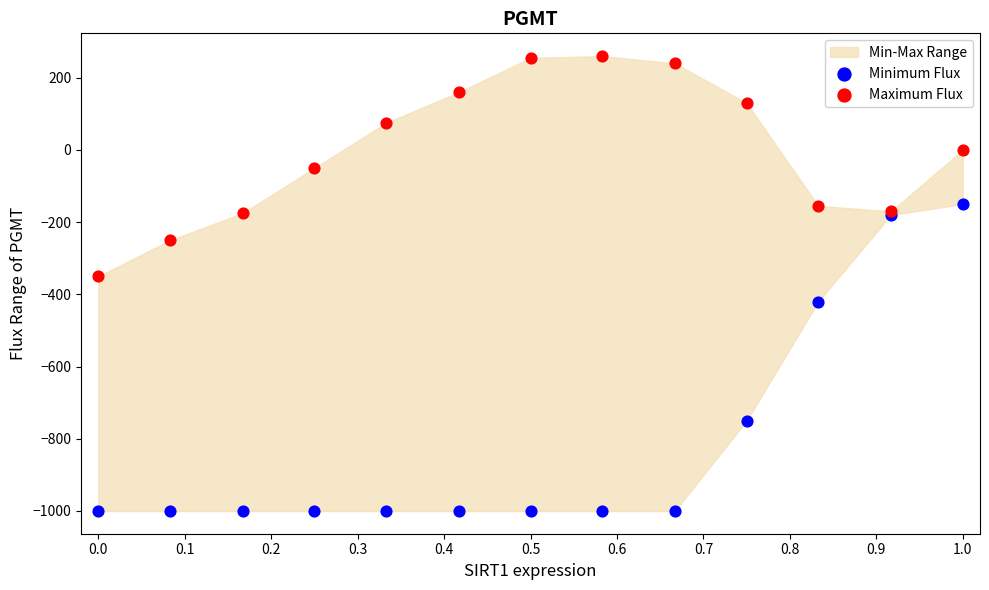

Across all series, what Y value is closest to -370?

-350